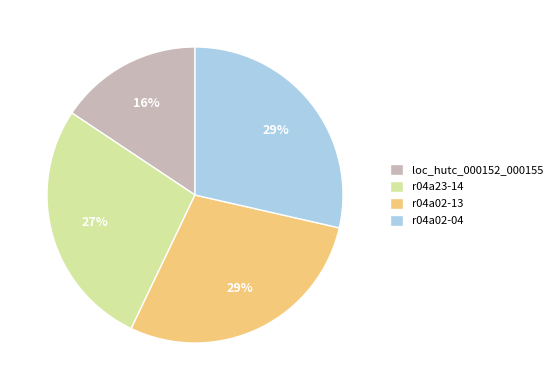

To the nearest percent, what is the difference between the largest and smallest slice percentages?

13%